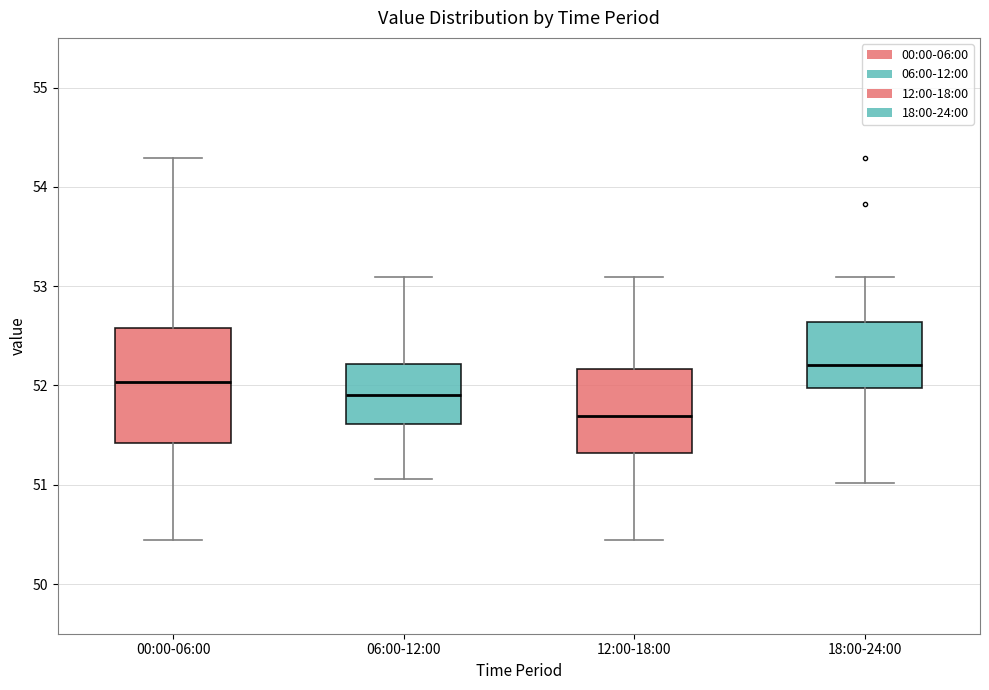

Which box's median line is the highest?

18:00-24:00